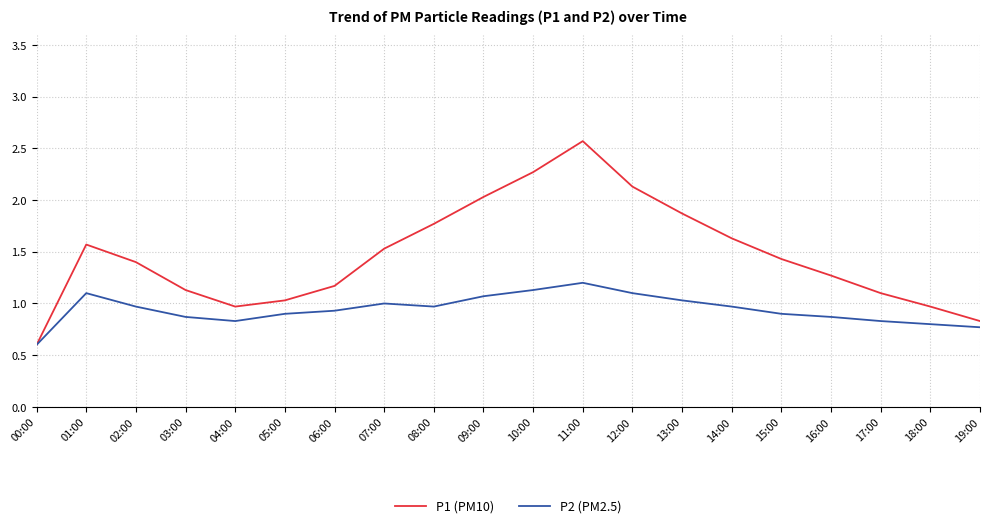

What is the difference between the maximum and second lowest values in the P2 (PM2.5) series?

0.4